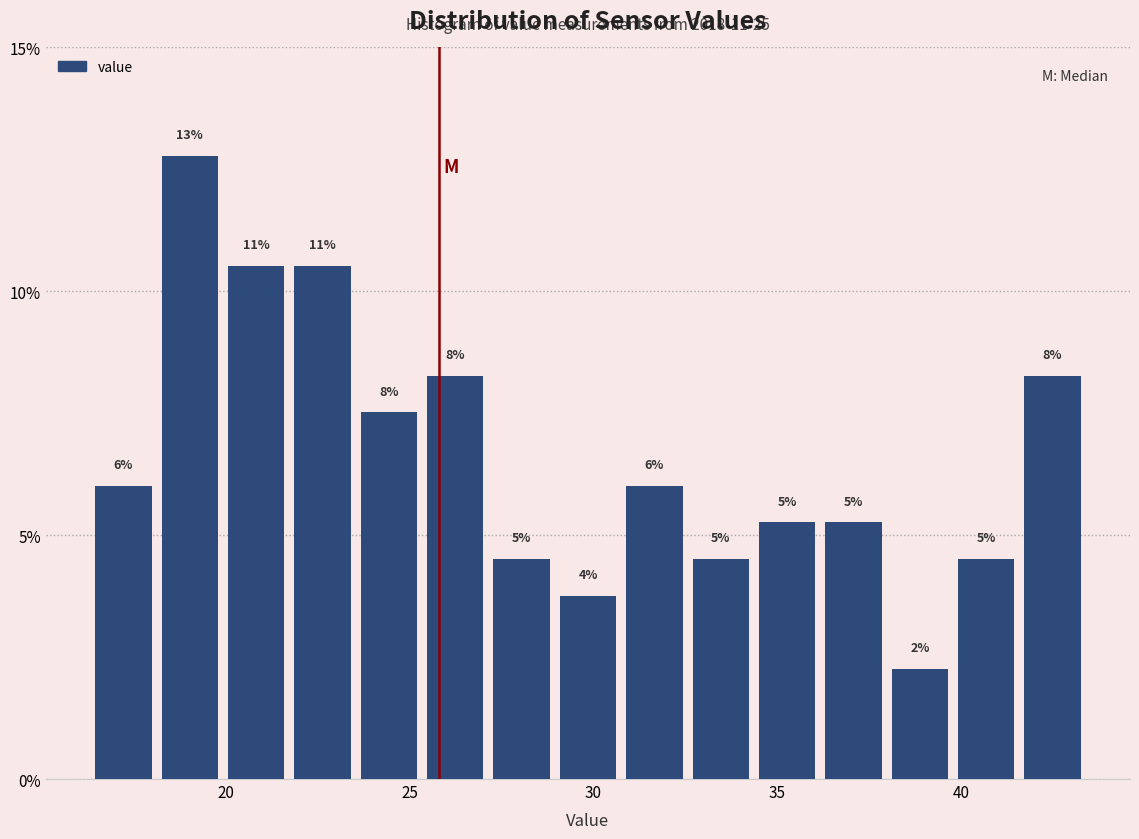

Around what value on the x-axis is the tallest bar? Give the approximate position of its centre, as read against the axis.

19.0